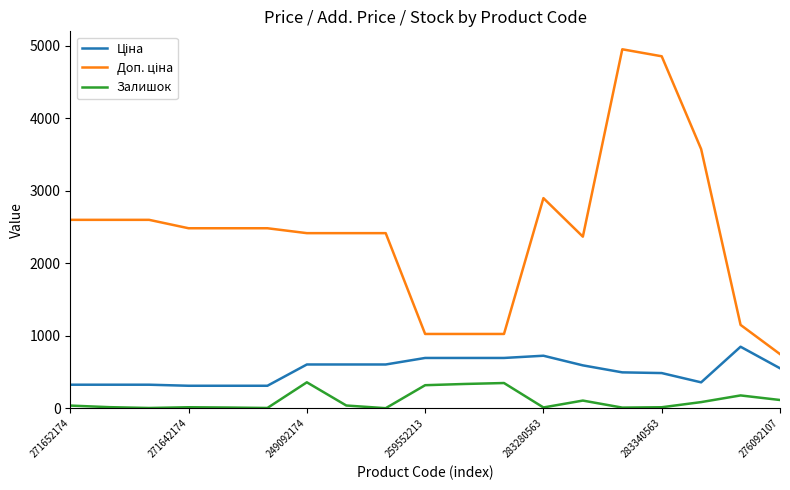

What is the greatest value displayed?

4950.4